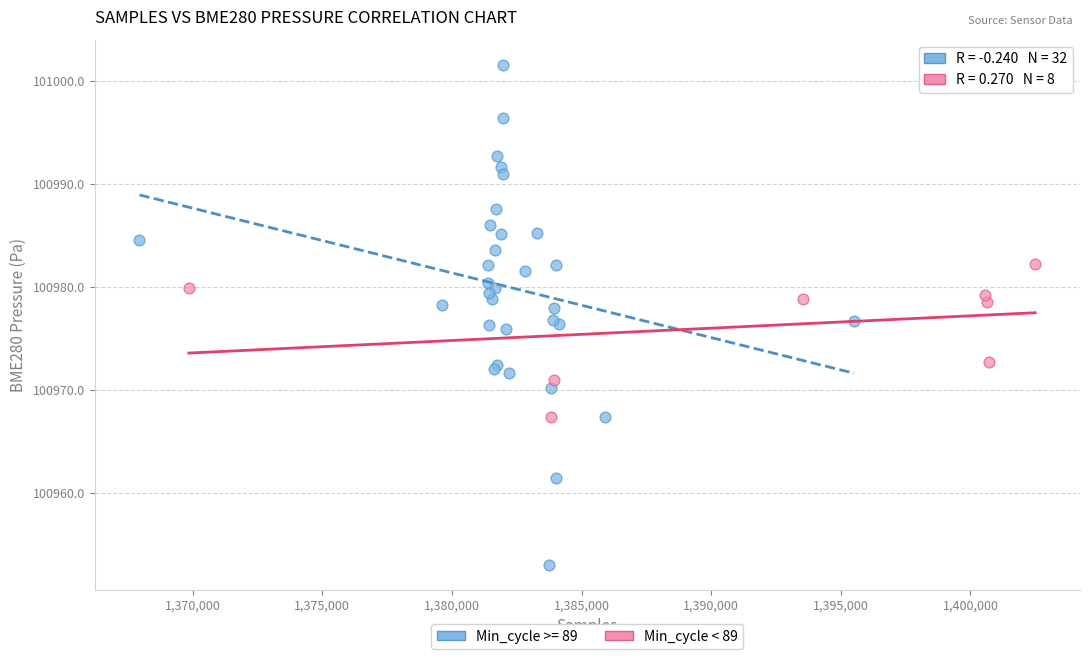

Which series contains the lowest Y value?

Min_cycle >= 89